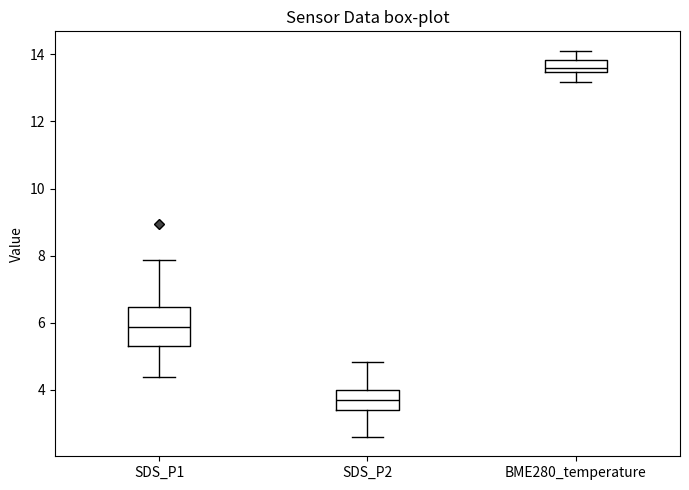

Where is the lower edge of the box for SDS_P1 on the y-axis? The values are not printed on the chart, so give them approximately, as read against the axis.

5.4